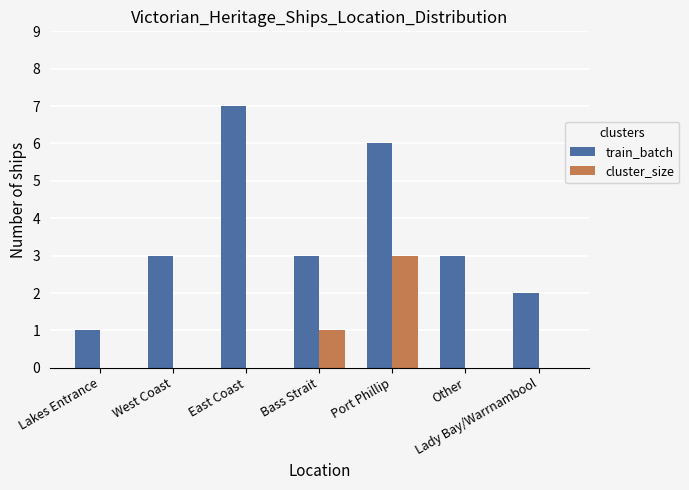

Reading left to right, extract all data points from this chart.

train_batch: Lakes Entrance=1	West Coast=3	East Coast=7	Bass Strait=3	Port Phillip=6	Other=3	Lady Bay/Warrnambool=2
cluster_size: Lakes Entrance=0	West Coast=0	East Coast=0	Bass Strait=1	Port Phillip=3	Other=0	Lady Bay/Warrnambool=0